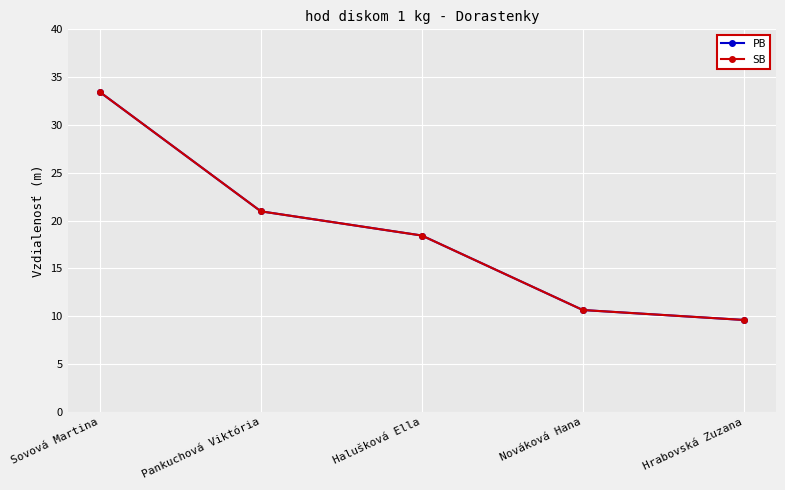

How many data points in PB are above 18?

3